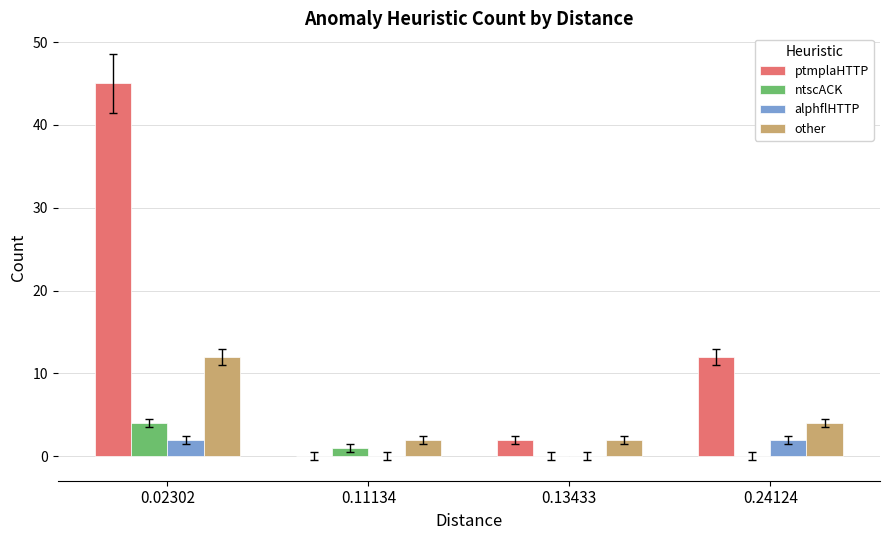

What is the greatest value displayed?

45